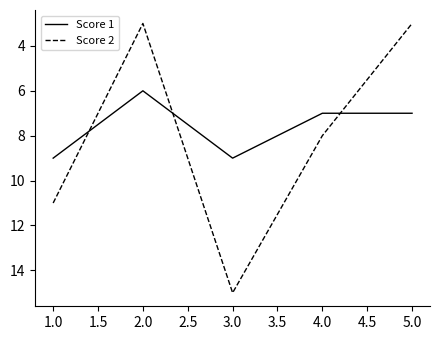

At how many categories does at least one series exceed 5?

5